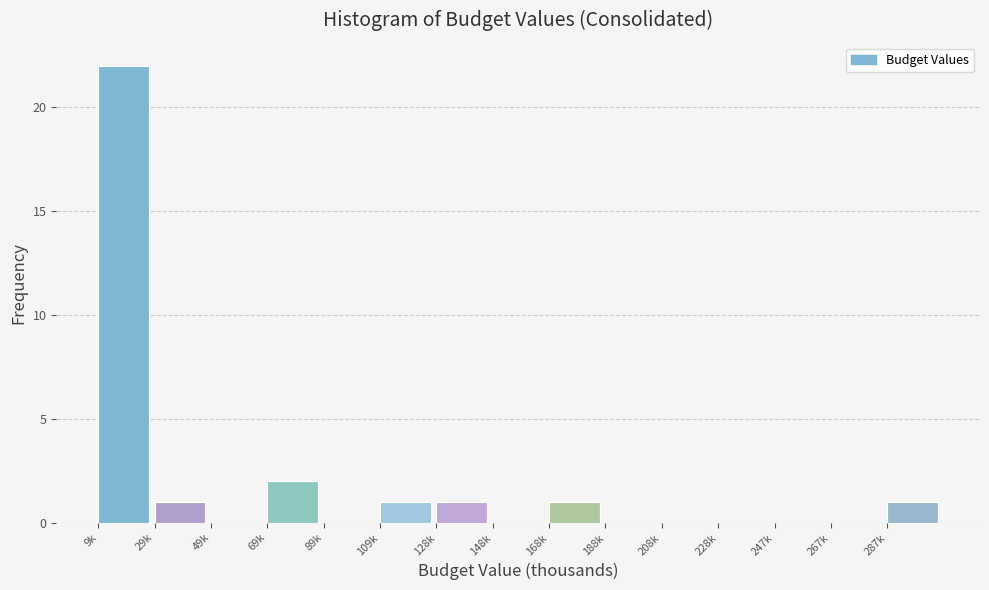

Reading left to right, extract all data points from this chart.

9k=22	29k=1	49k=0	69k=2	89k=0	109k=1	128k=1	148k=0	168k=1	188k=0	208k=0	228k=0	247k=0	267k=0	287k=1